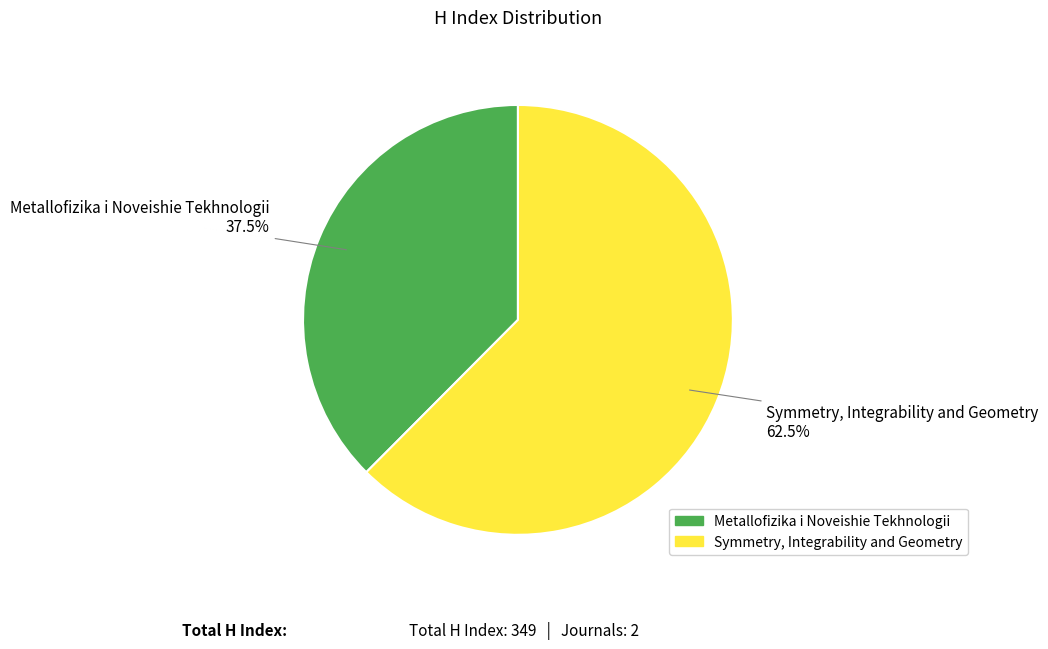

What portion of the pie excludes Metallofizika i Noveishie Tekhnologii?

62.5%